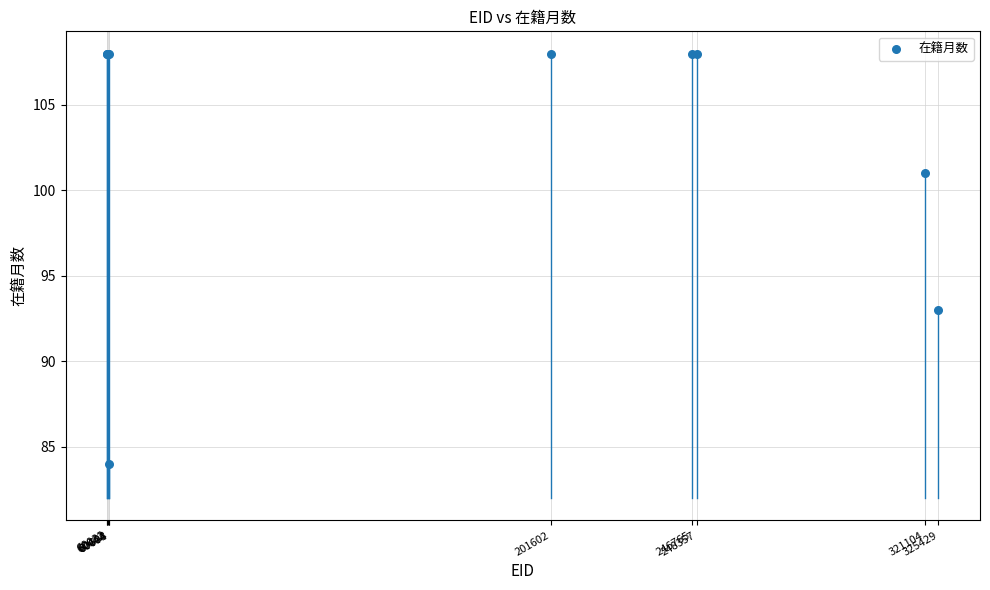

What Y value in the scatter plot is closest to 96?

93